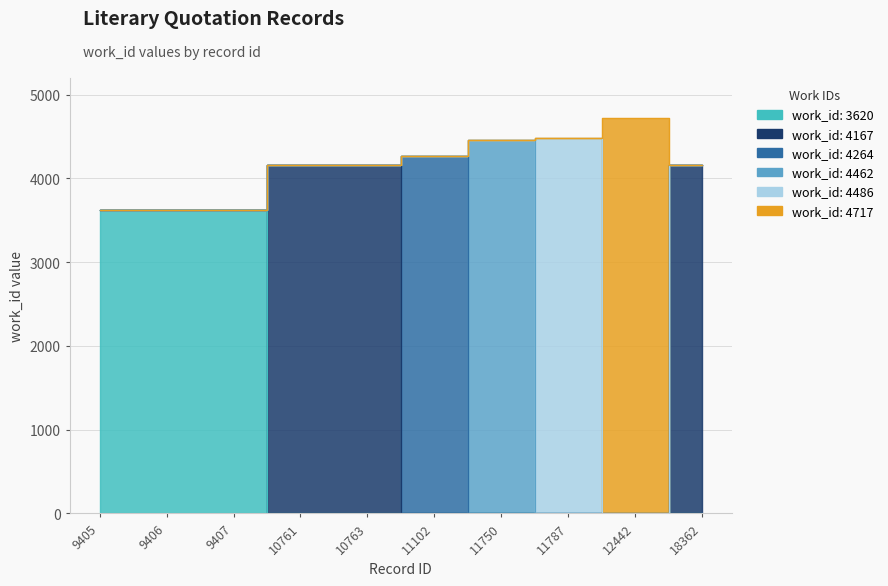

The chart shows a value of 3620 at 9405. True or false?

True